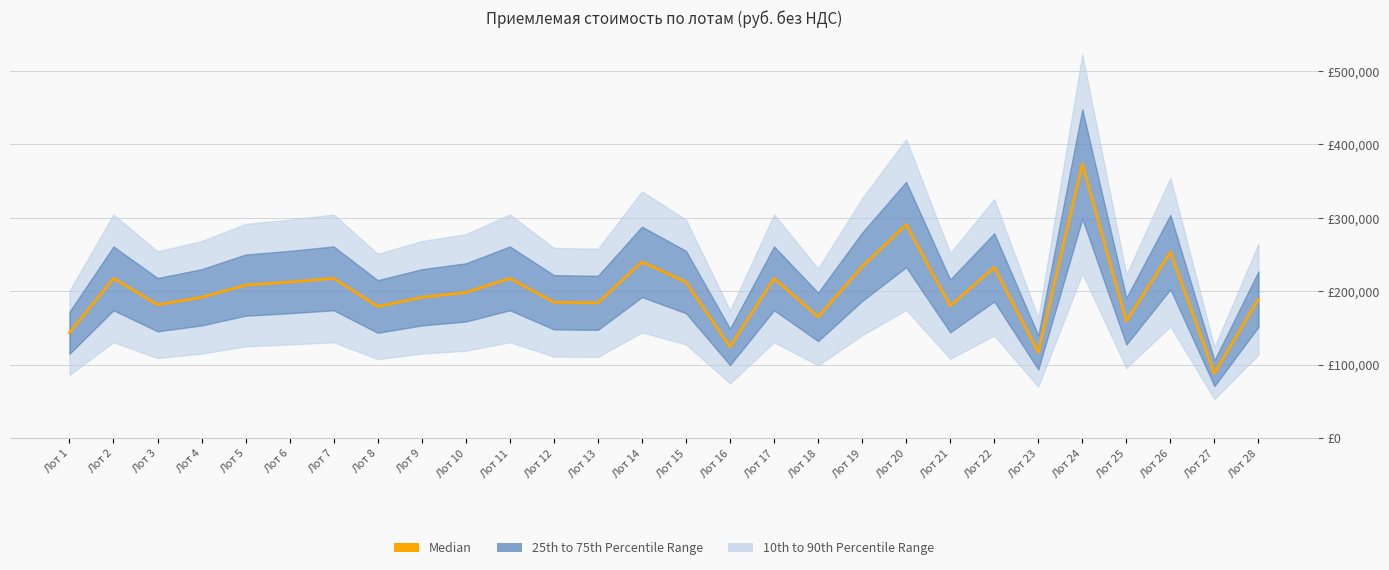

What is the value of the 5th point from the left?

208333.3